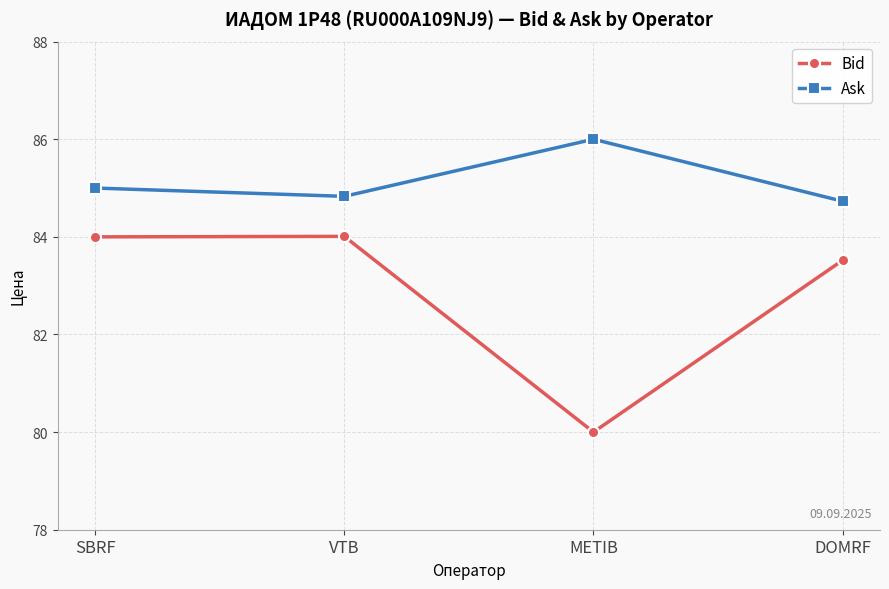

Which series has the largest total across all categories?

Ask